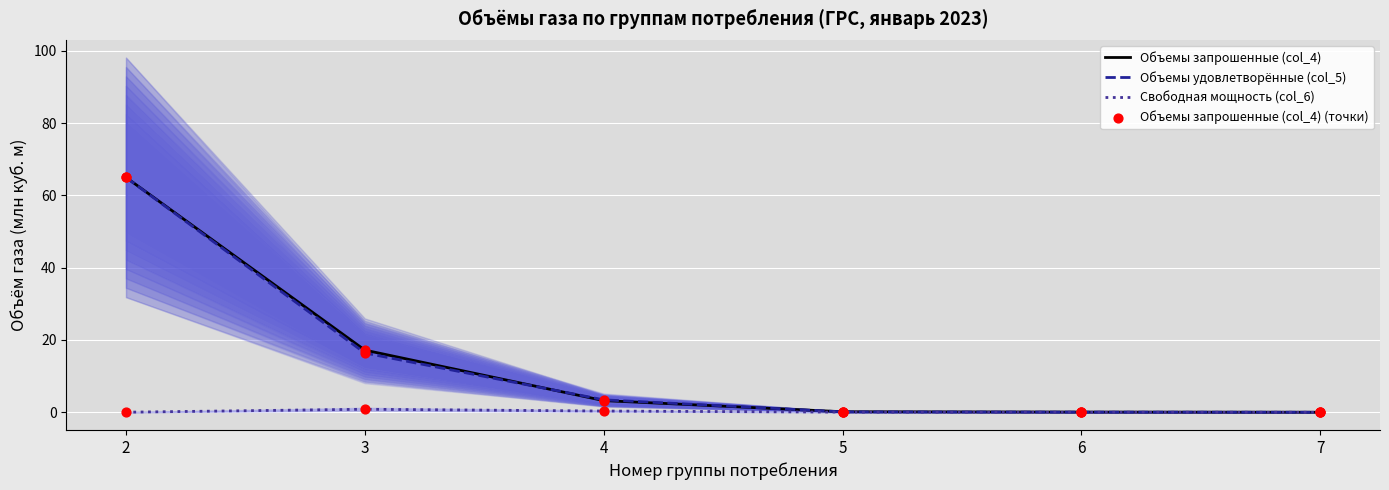

Which series reaches the minimum Y coordinate?

Свободная мощность (col_6)